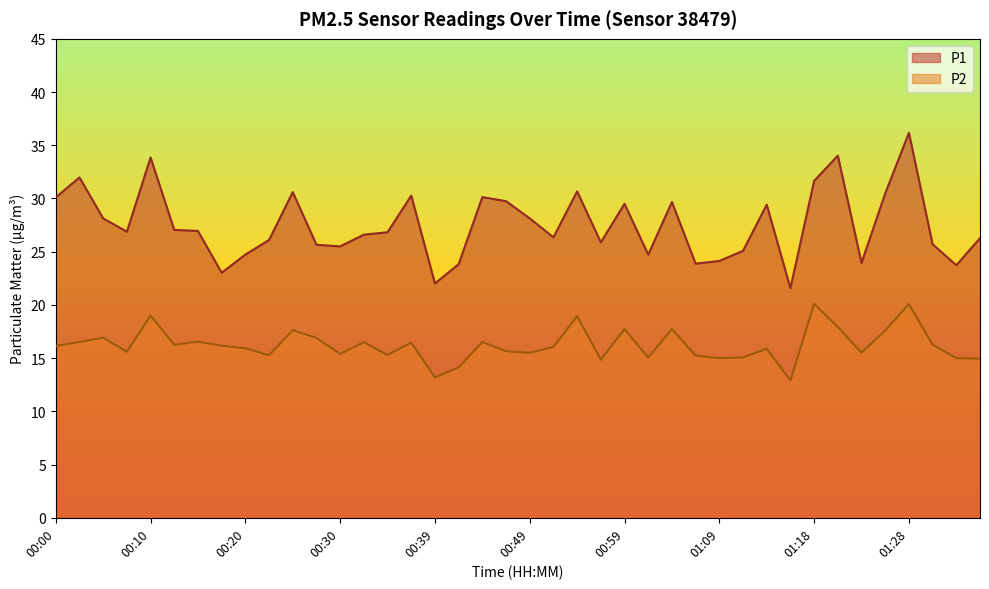

What position from the right is 00:59?

16